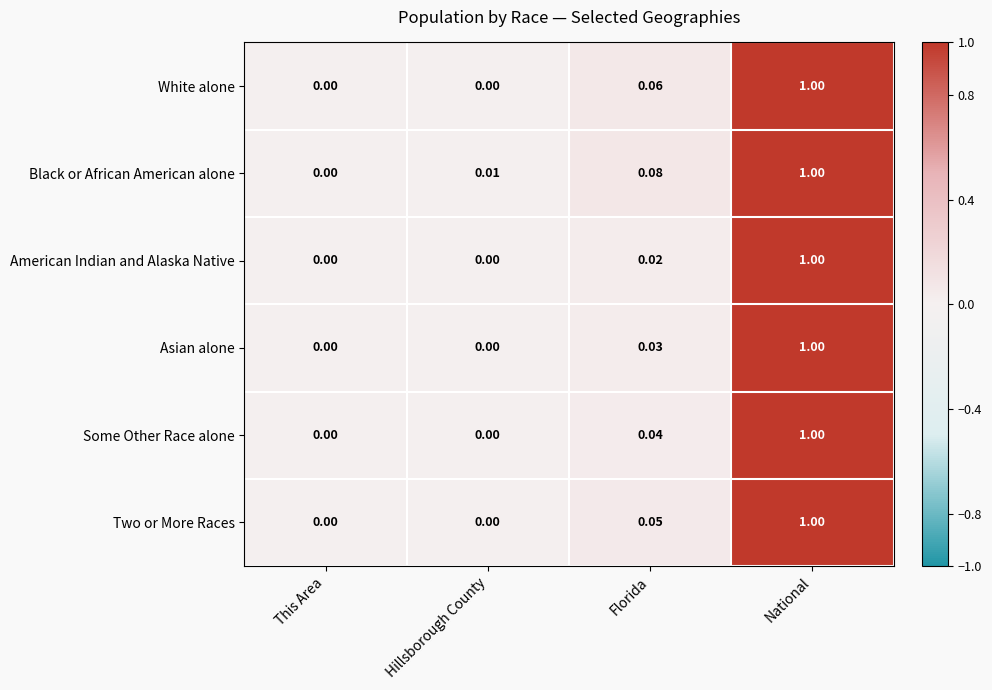

Which category has the highest value in the Some Other Race alone series?

National